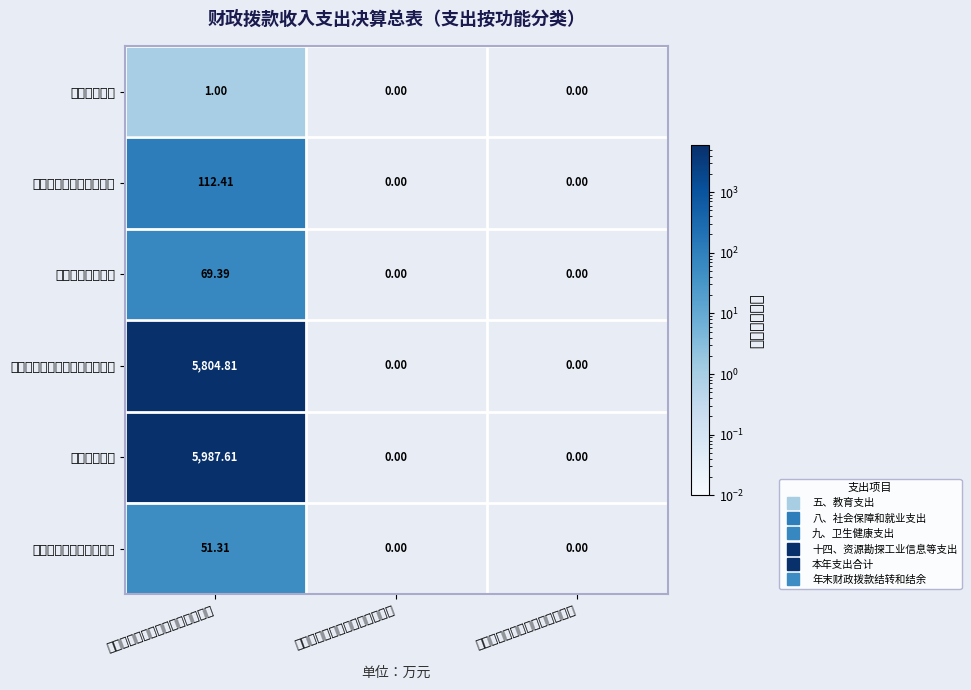

How many data points does each series have?

3